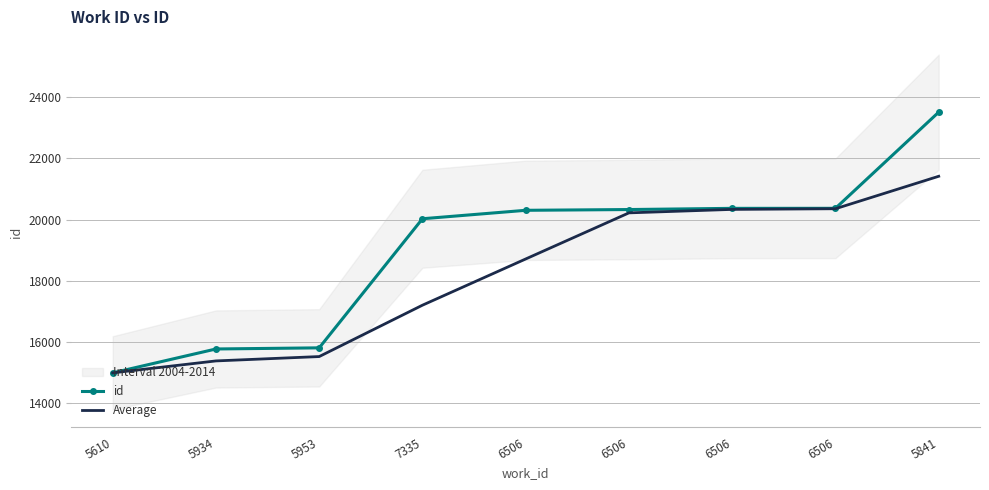

How many lines are shown in the chart?

2